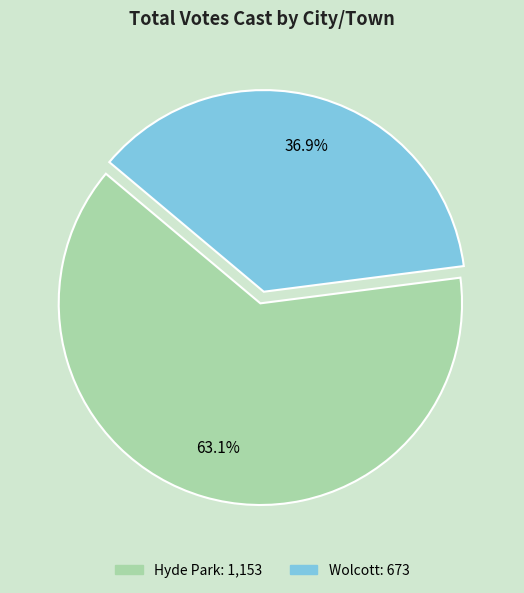

Is there a majority slice in this chart?

Yes